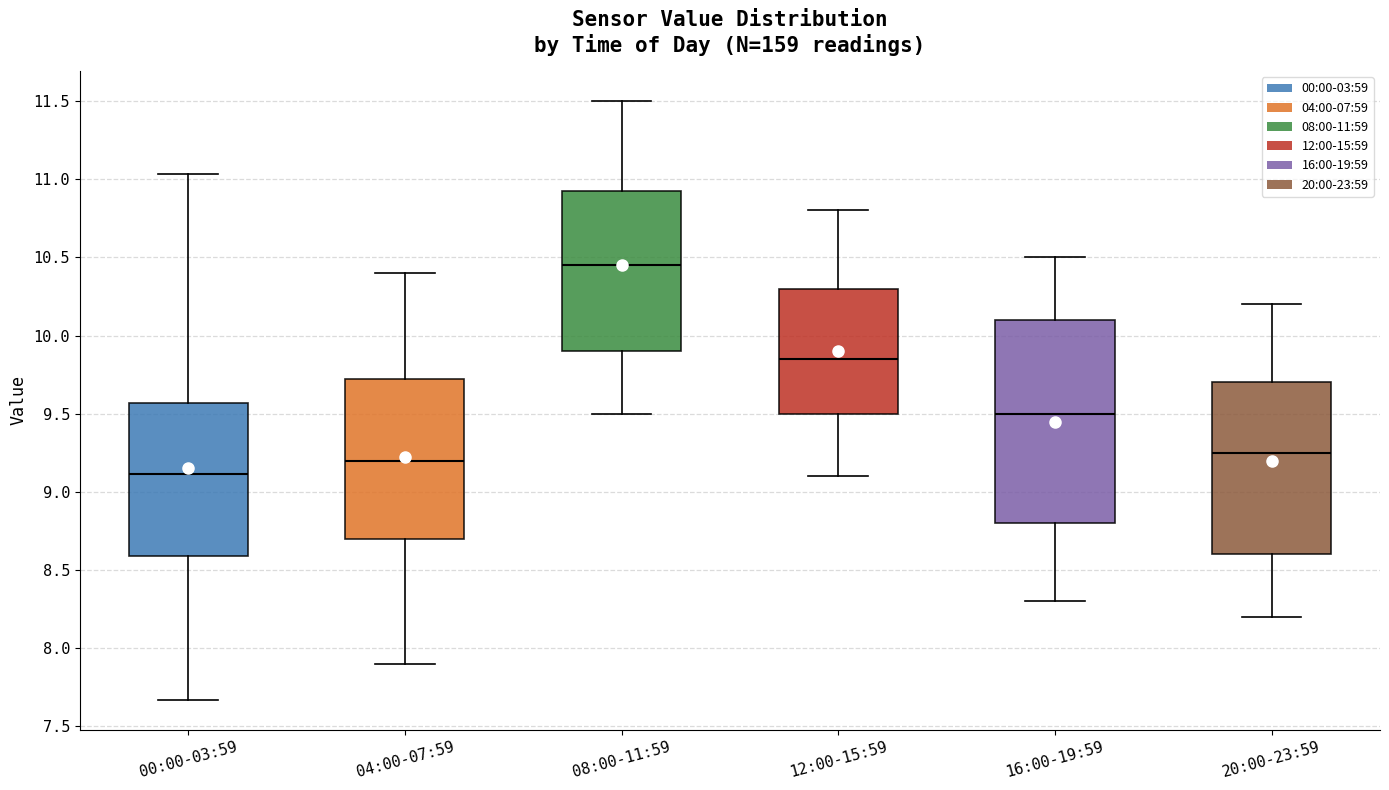

Reading left to right, read every box against the y-axis: the position of its median line, the range the box covers, and the ends of its whiskers. The values are not printed on the chart, so give them approximately, as read against the axis.

00:00-03:59: median 9.10, box 8.60 to 9.55, whiskers 7.65 to 11.05
04:00-07:59: median 9.20, box 8.70 to 9.75, whiskers 7.90 to 10.40
08:00-11:59: median 10.45, box 9.90 to 10.95, whiskers 9.50 to 11.50
12:00-15:59: median 9.85, box 9.50 to 10.30, whiskers 9.10 to 10.80
16:00-19:59: median 9.50, box 8.80 to 10.10, whiskers 8.30 to 10.50
20:00-23:59: median 9.25, box 8.60 to 9.70, whiskers 8.20 to 10.20